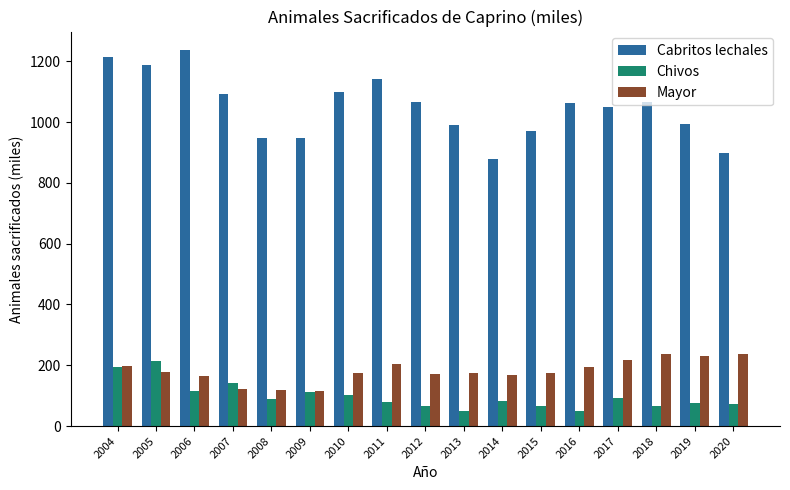

How many bars are there in each group?

3